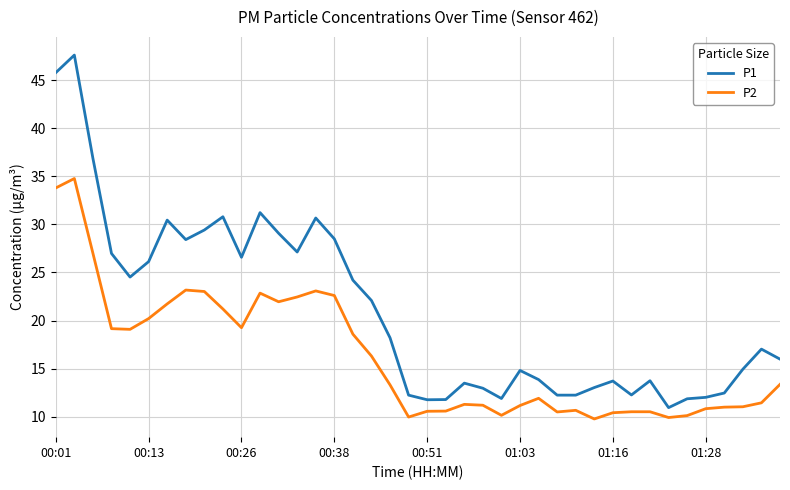

Which series has the largest total across all categories?

P1